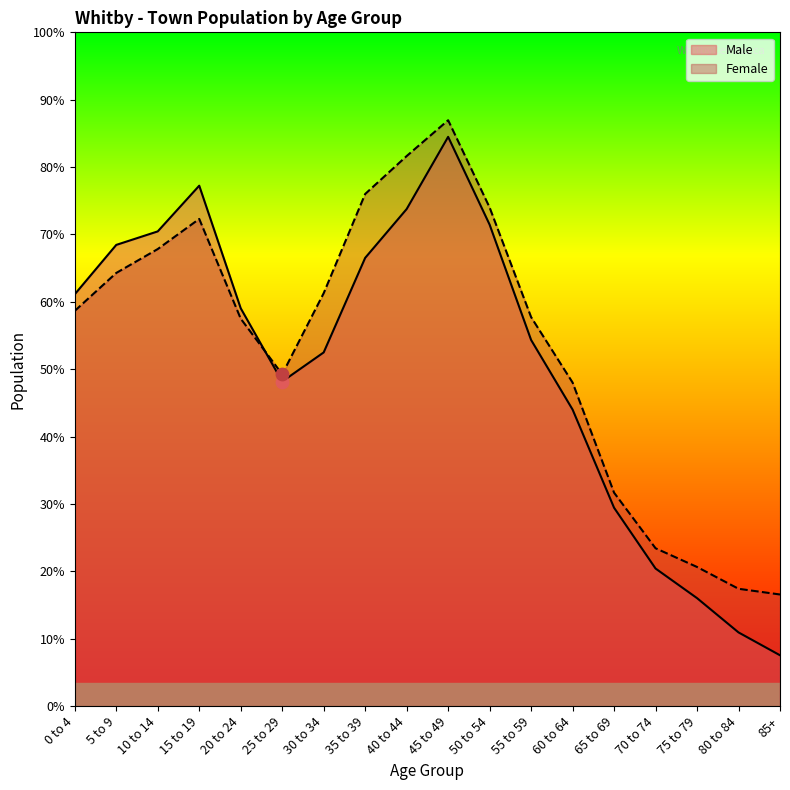

Which series has the largest total across all categories?

Female